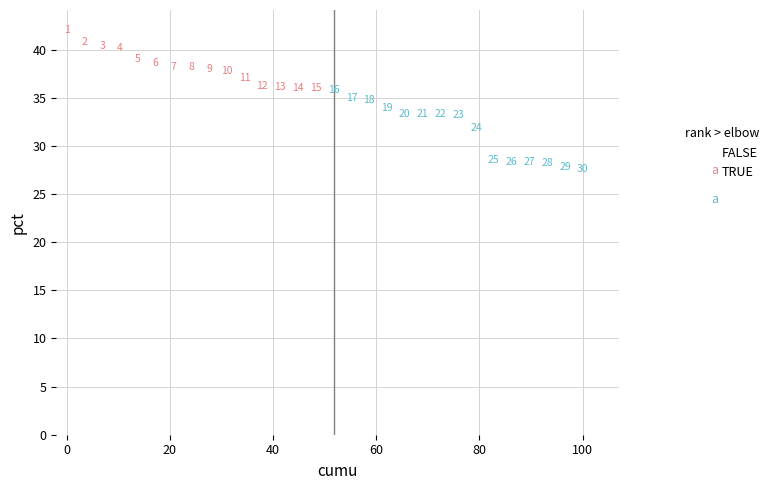

Which series reaches the maximum Y coordinate?

FALSE